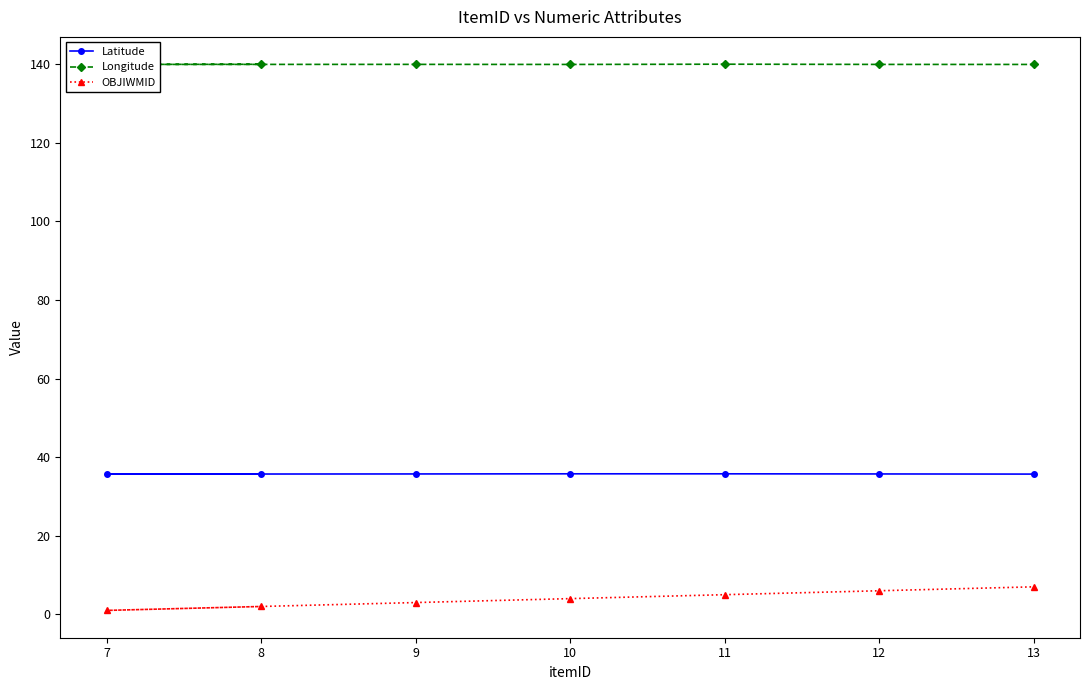

Between 8 and 9, which series saw the biggest shift?

OBJIWMID